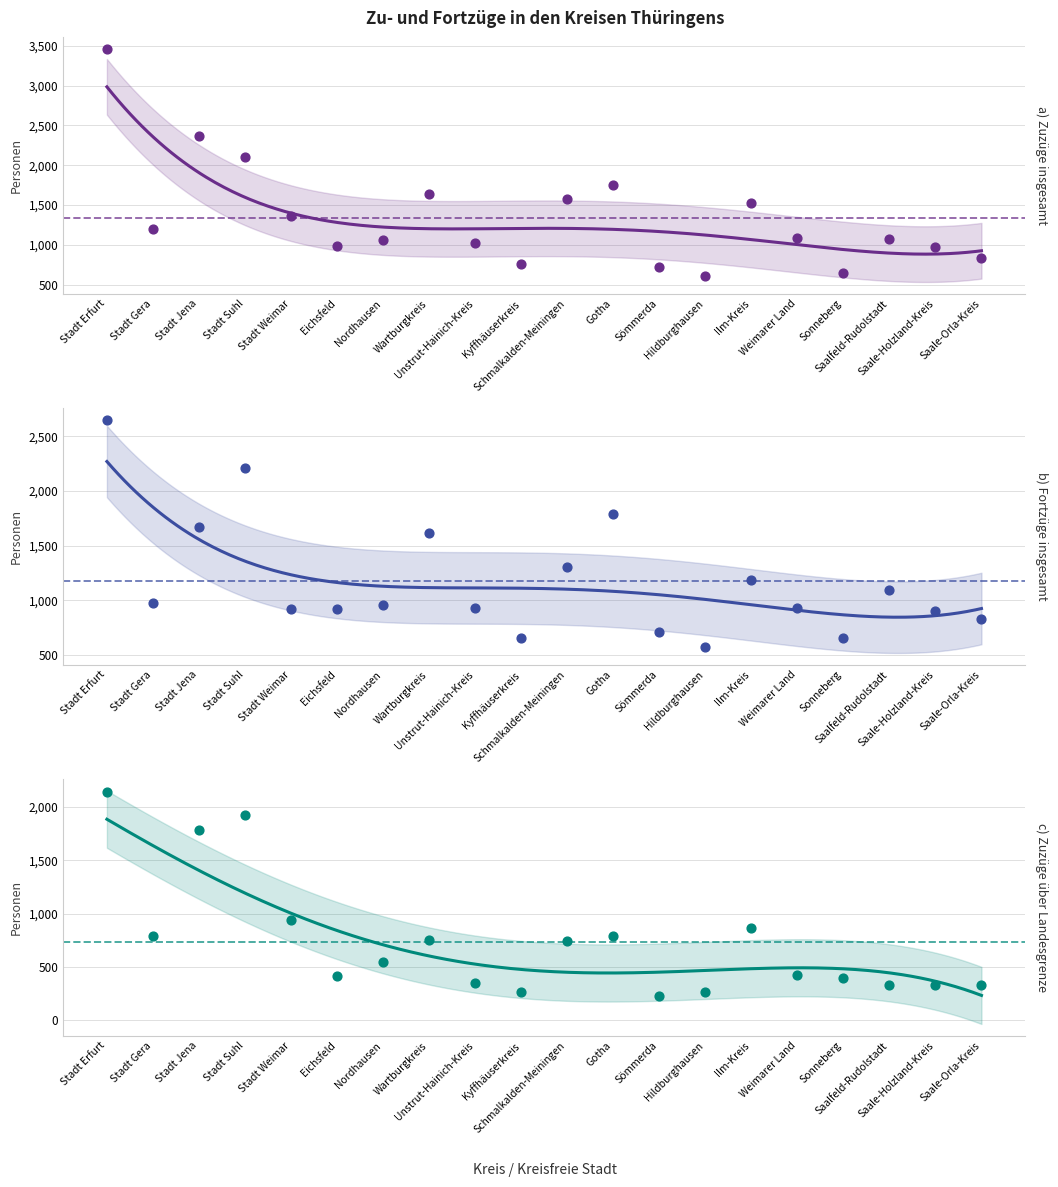

What is the total value across all series at Wartburgkreis?

4009